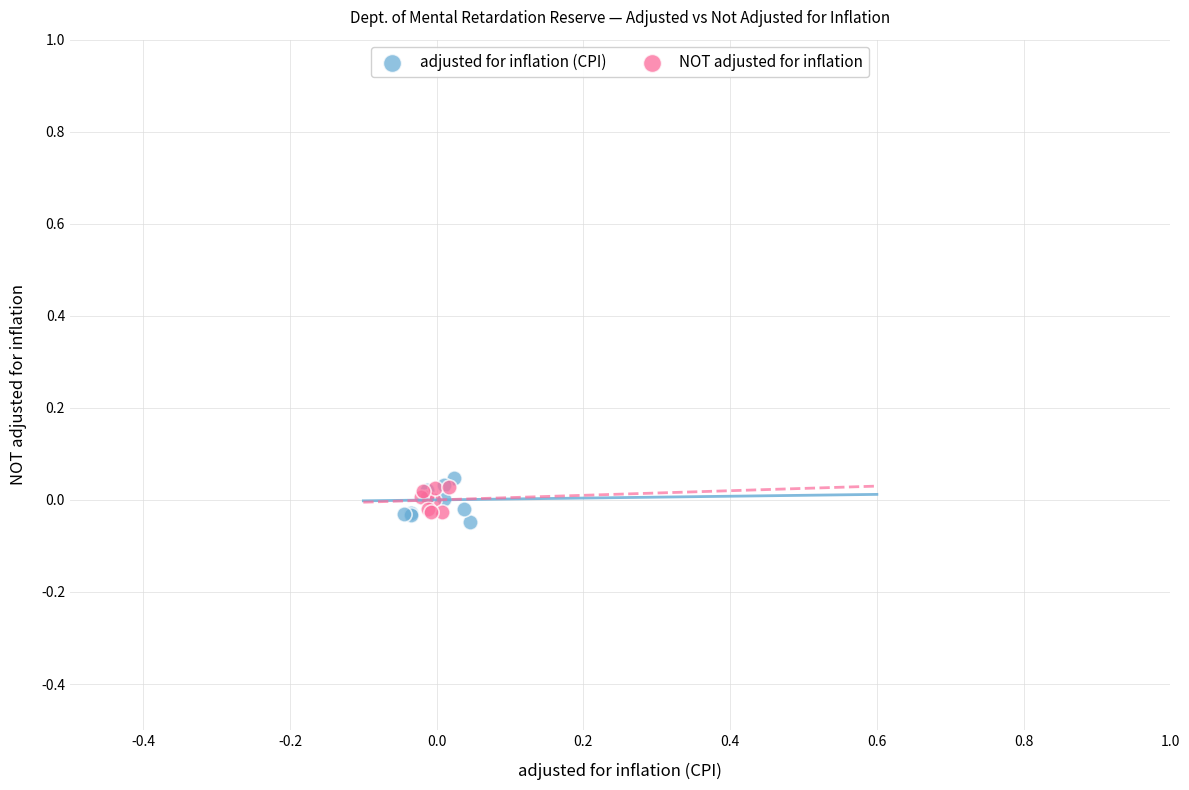

Which series has the widest spread of Y values?

adjusted for inflation (CPI)